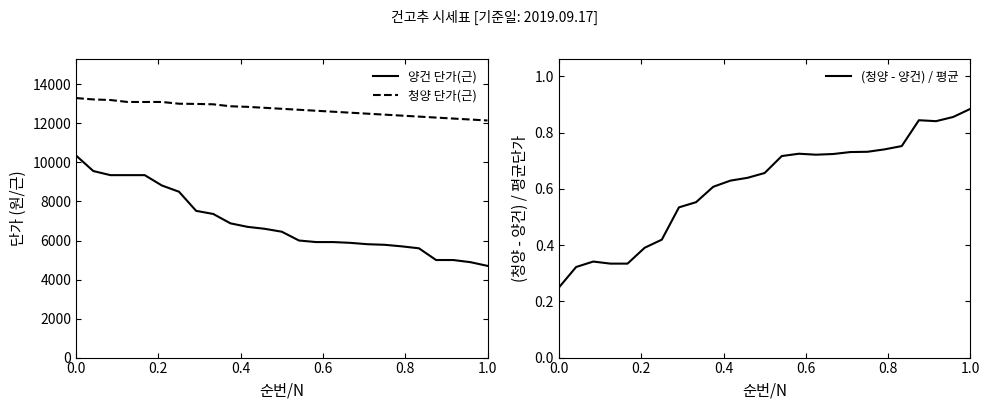

Which category has the highest value in the (청양 - 양건) / 평균 series?

1.0